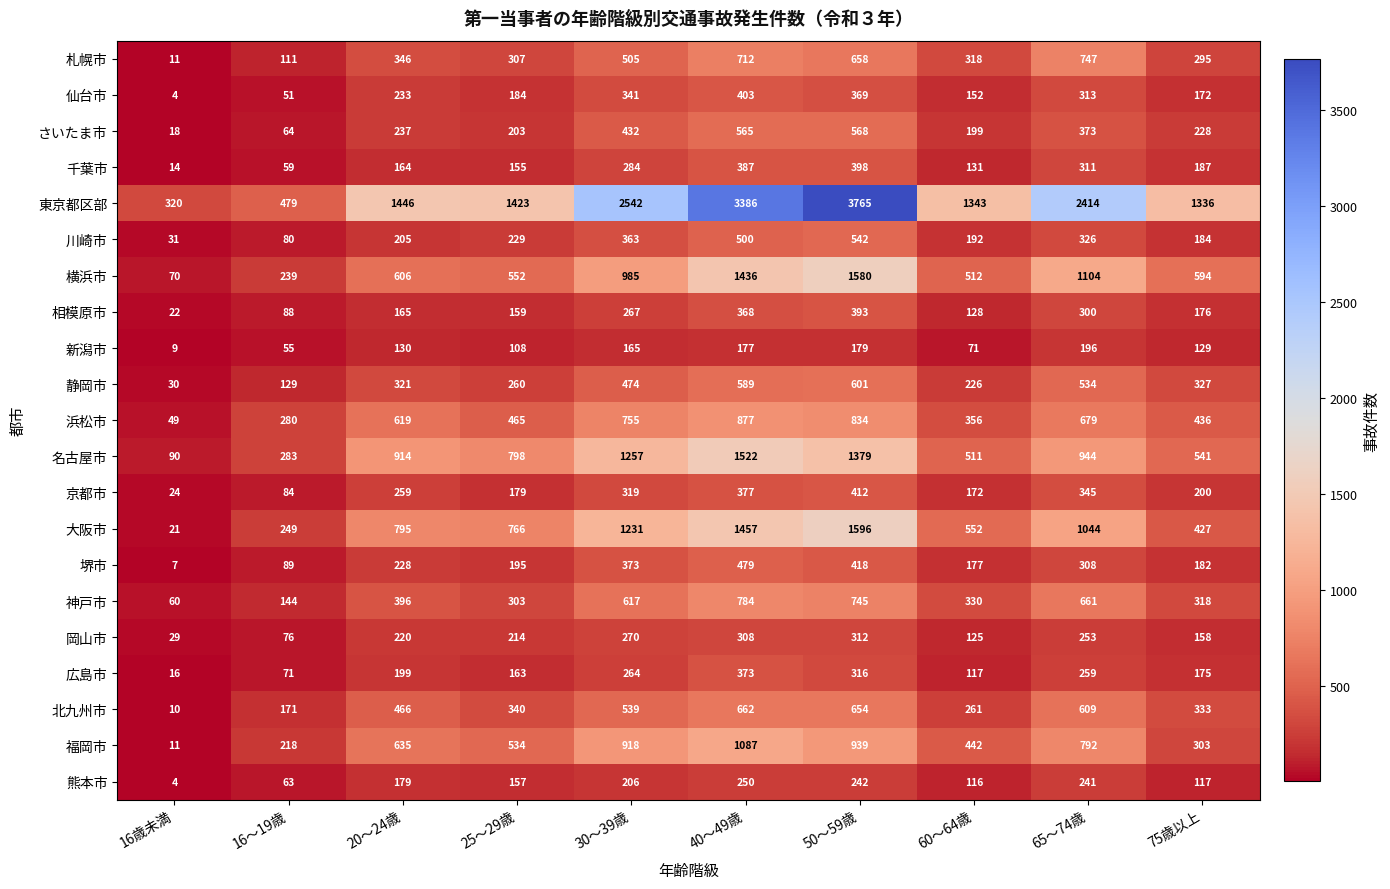

How many data points does each series have?

10